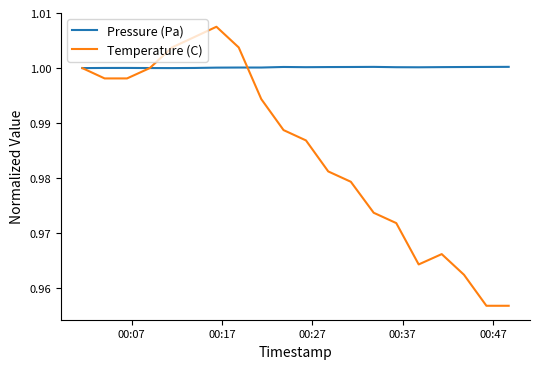

Which series has the widest spread of values?

Temperature (C)